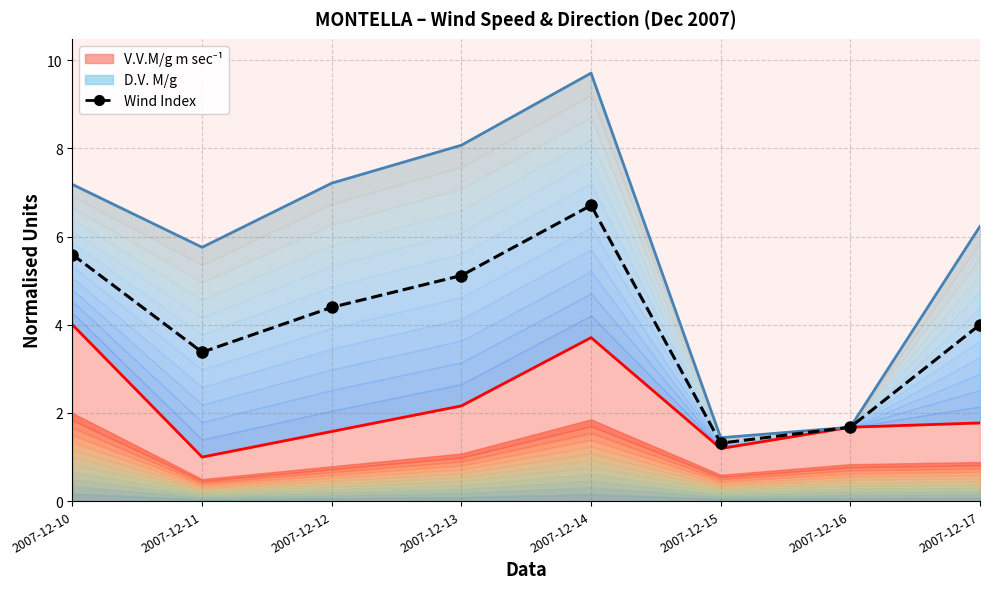

List the labels in order of value, largest first.

2007-12-14, 2007-12-10, 2007-12-13, 2007-12-12, 2007-12-17, 2007-12-11, 2007-12-16, 2007-12-15